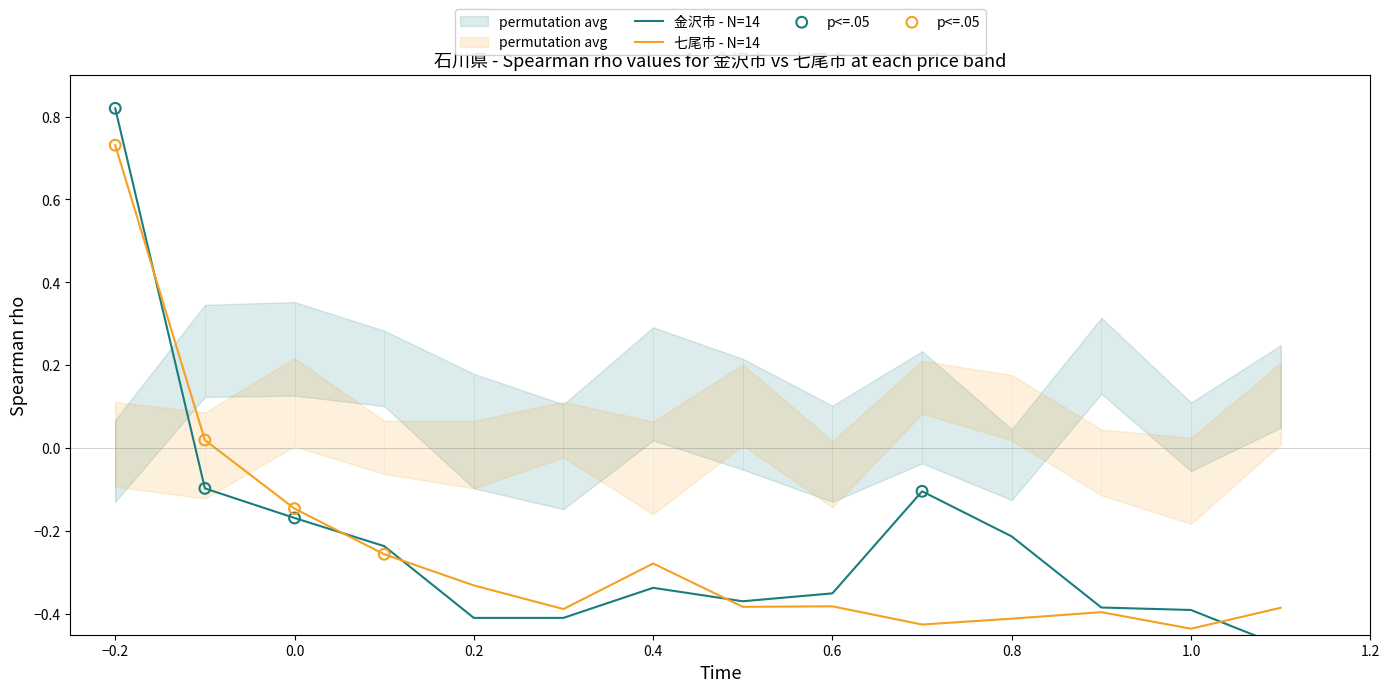

Which series has the largest total across all categories?

金沢市